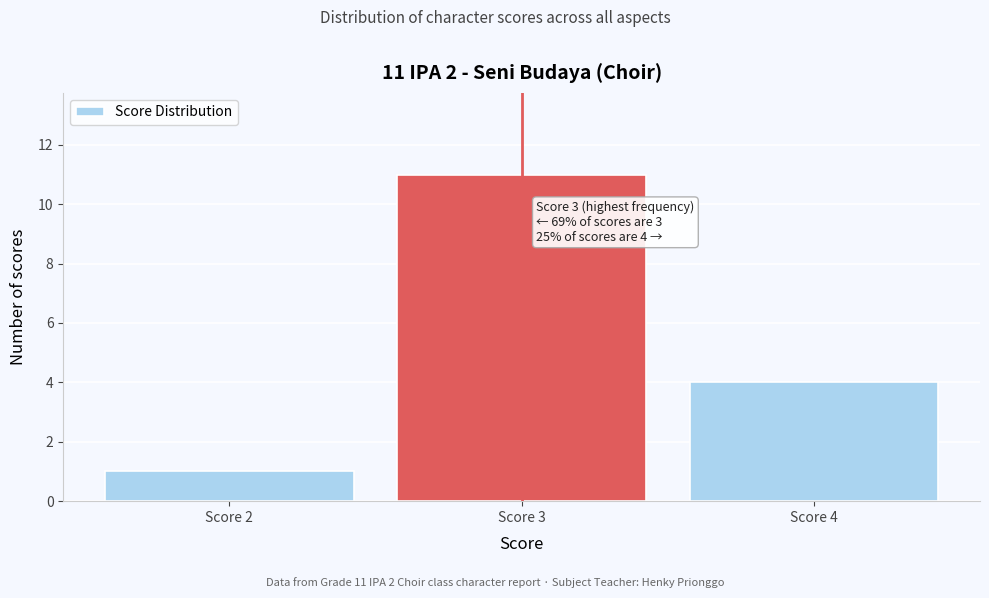

Which range on the x-axis has the tallest bar?

2.5 to 3.5